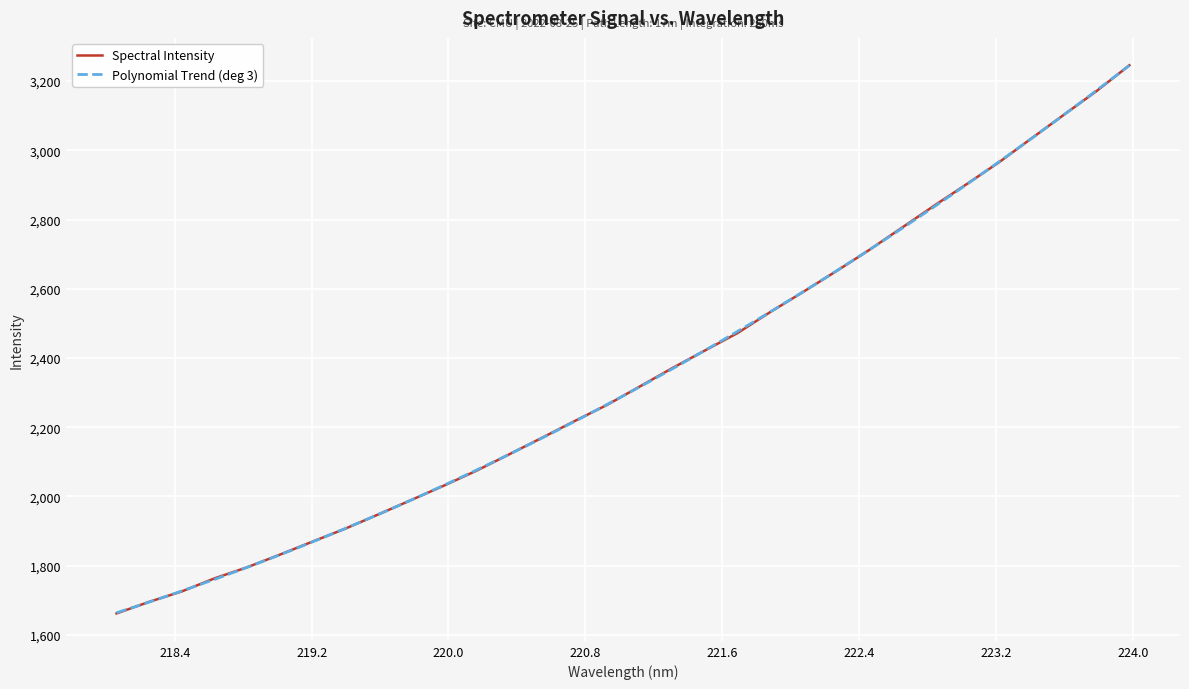

Read the value at 219.9712.

2030.7